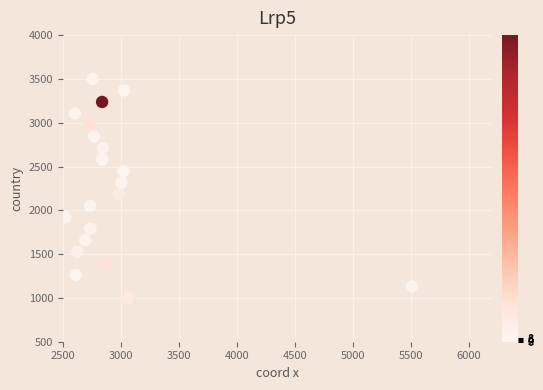

What is the range of X values (max minus min)?

2989.9